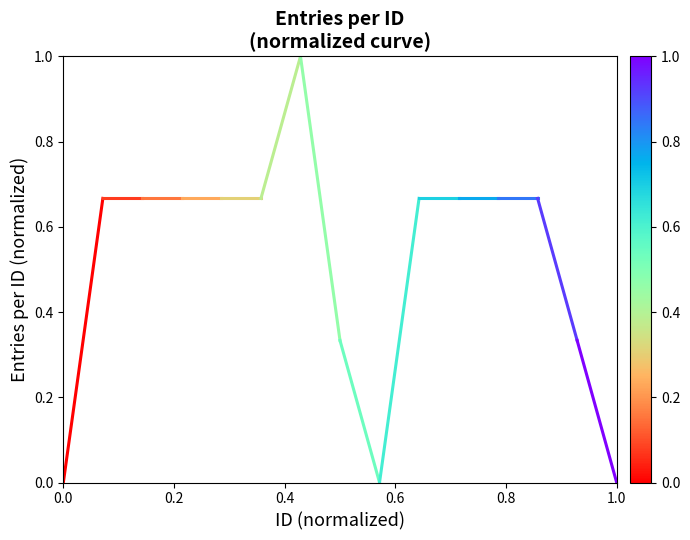

Does the chart have visible grid lines?

No